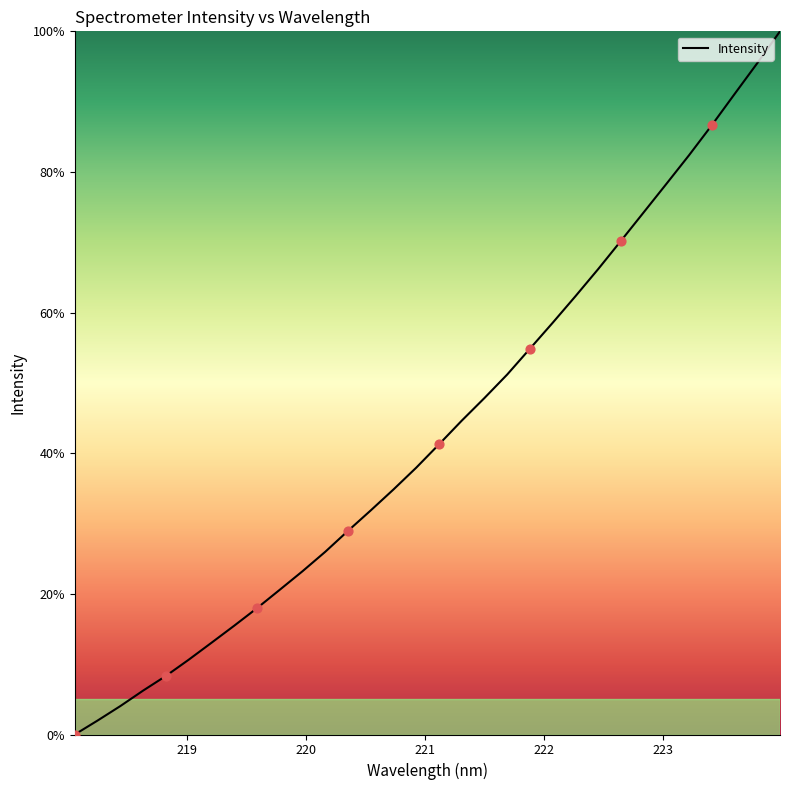

What is the greatest value displayed?

100.0